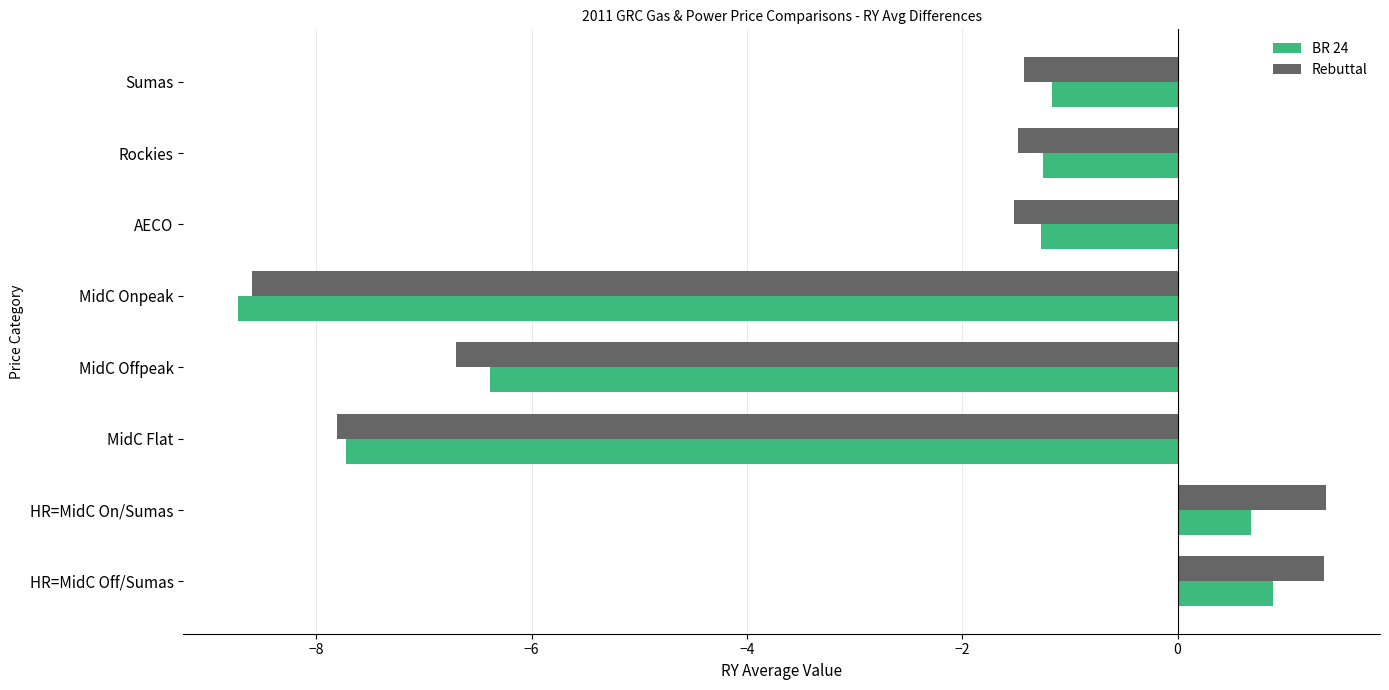

What is the average value of the BR 24 series?

-3.1